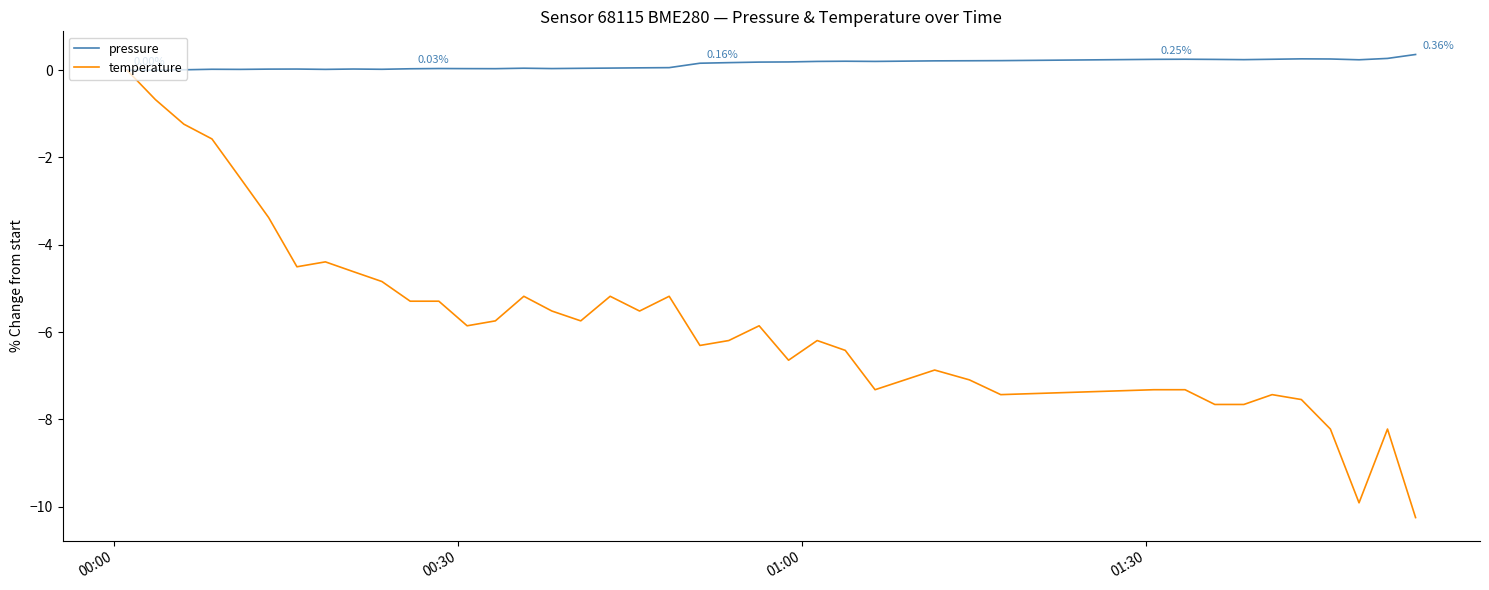

What is the sum of all temperature values?

-230.1